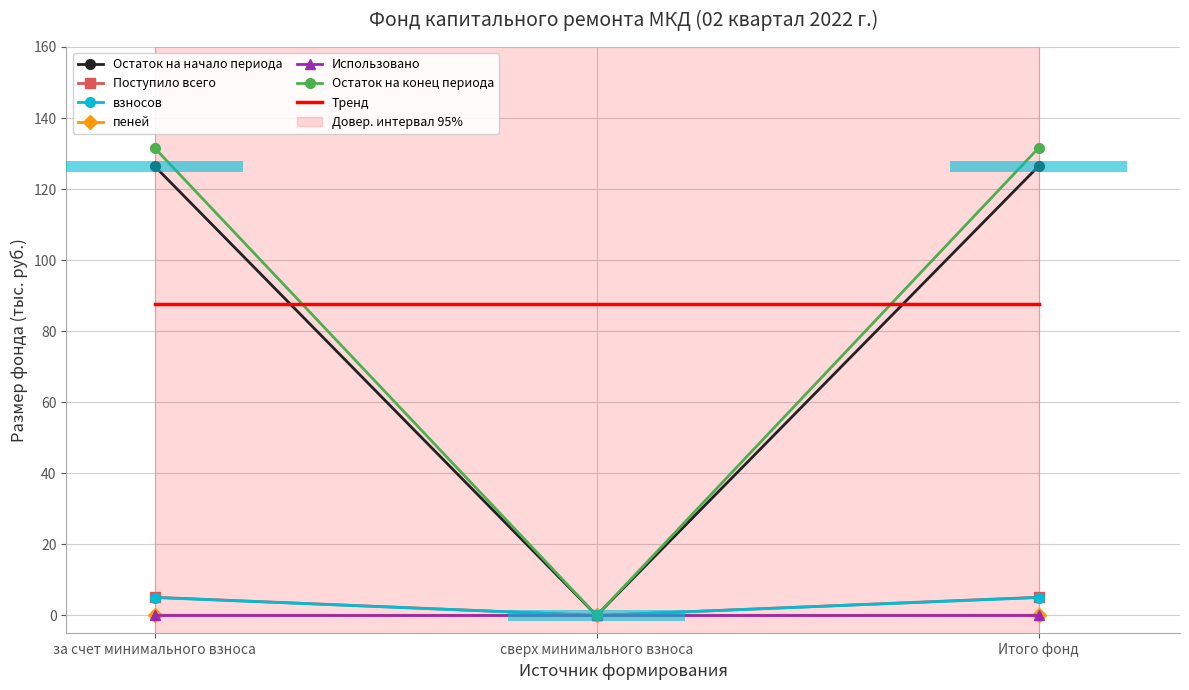

At which category is the sum across all series the highest?

за счет минимального взноса